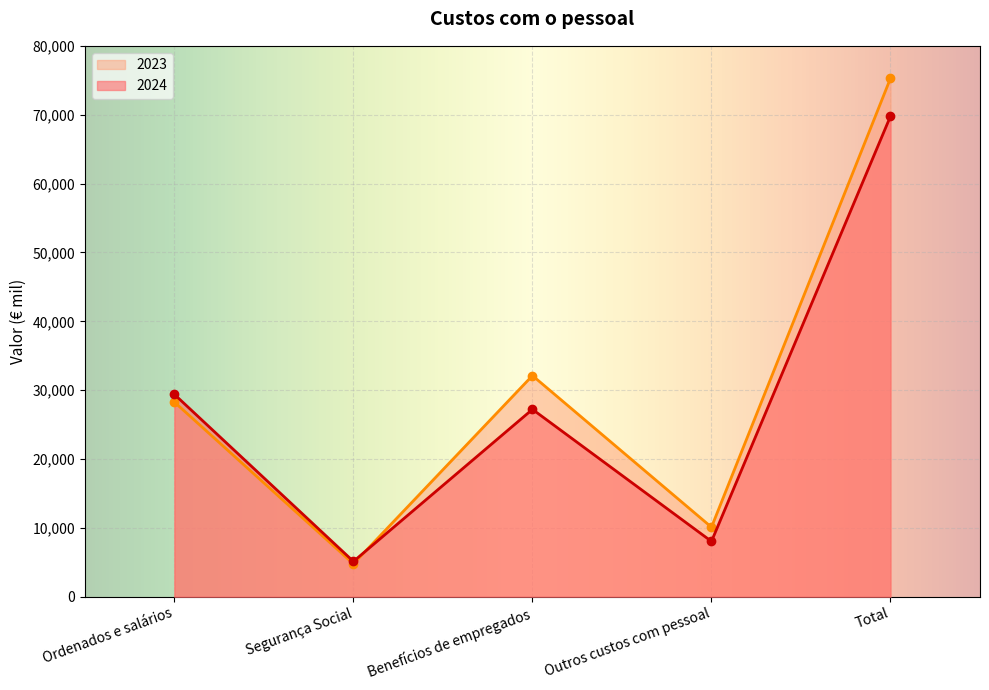

Between Total and Outros custos com pessoal, which is larger?

Total